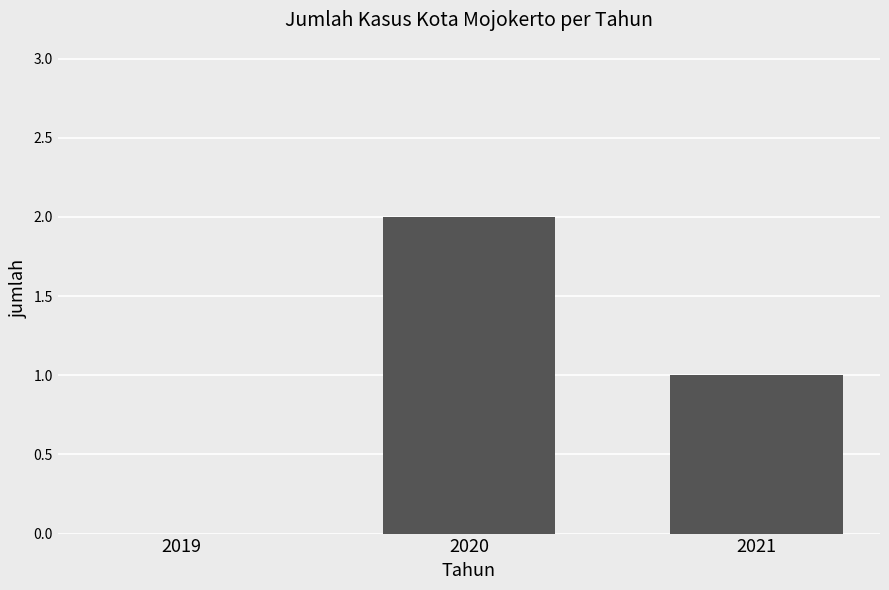

The value at 2019 is 0. True or false?

True